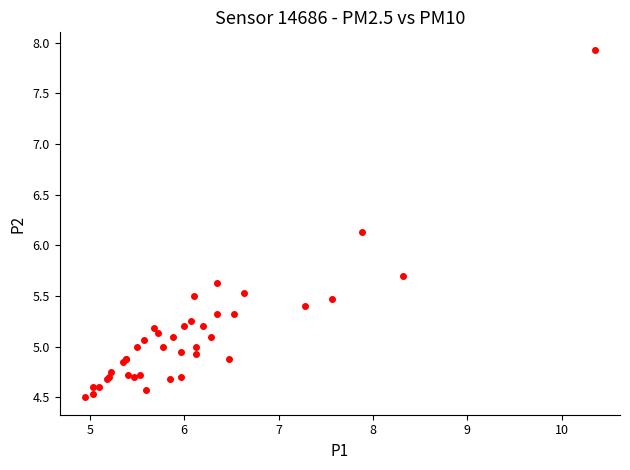

What Y value in the scatter plot is closest to 6?

6.1